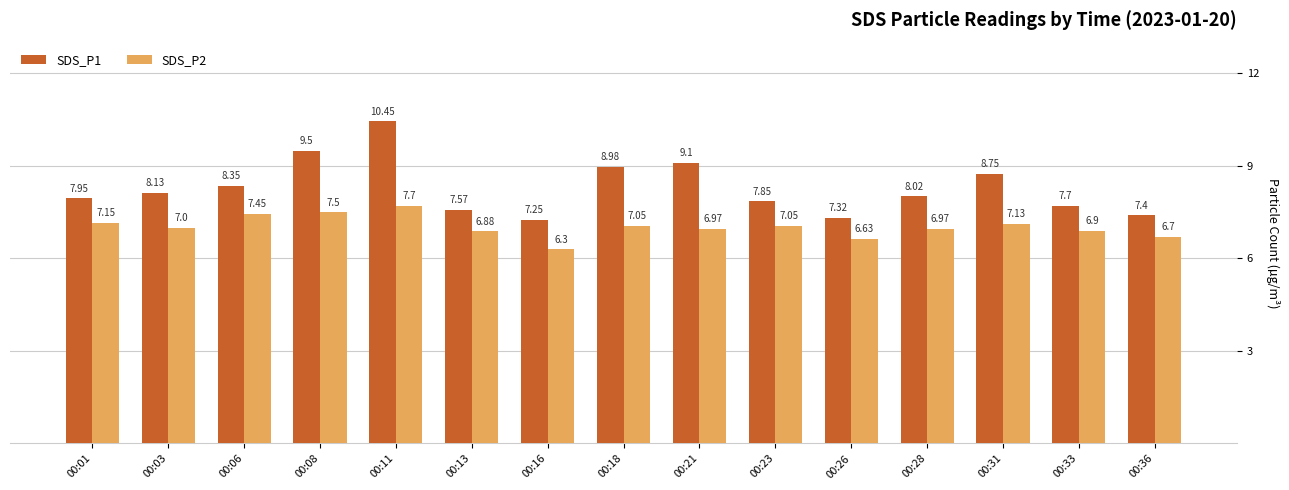

What is the value of the SDS_P1 bar at the 2nd from the left?

8.1